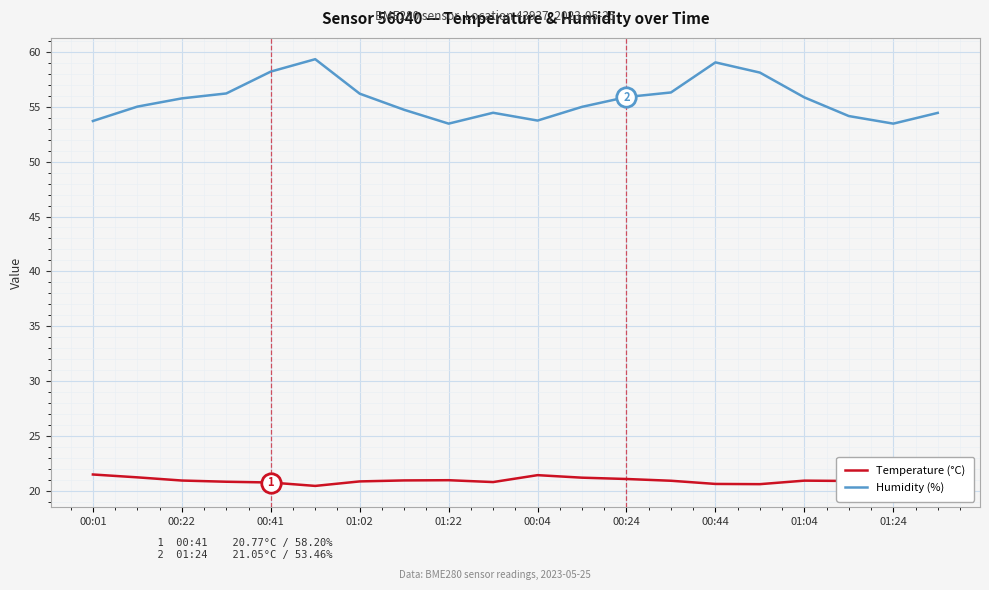

List the series in order of their overall mean, lowest first.

Temperature (°C), Humidity (%)